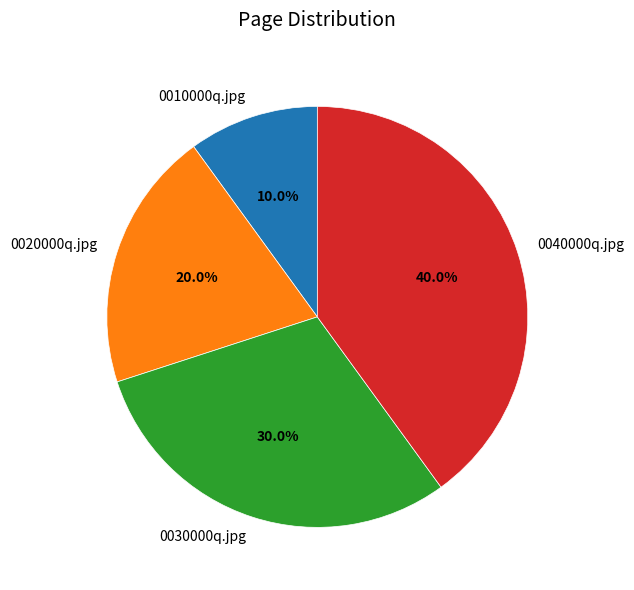

Is the sum of 0010000q.jpg and 0030000q.jpg greater than half?

No